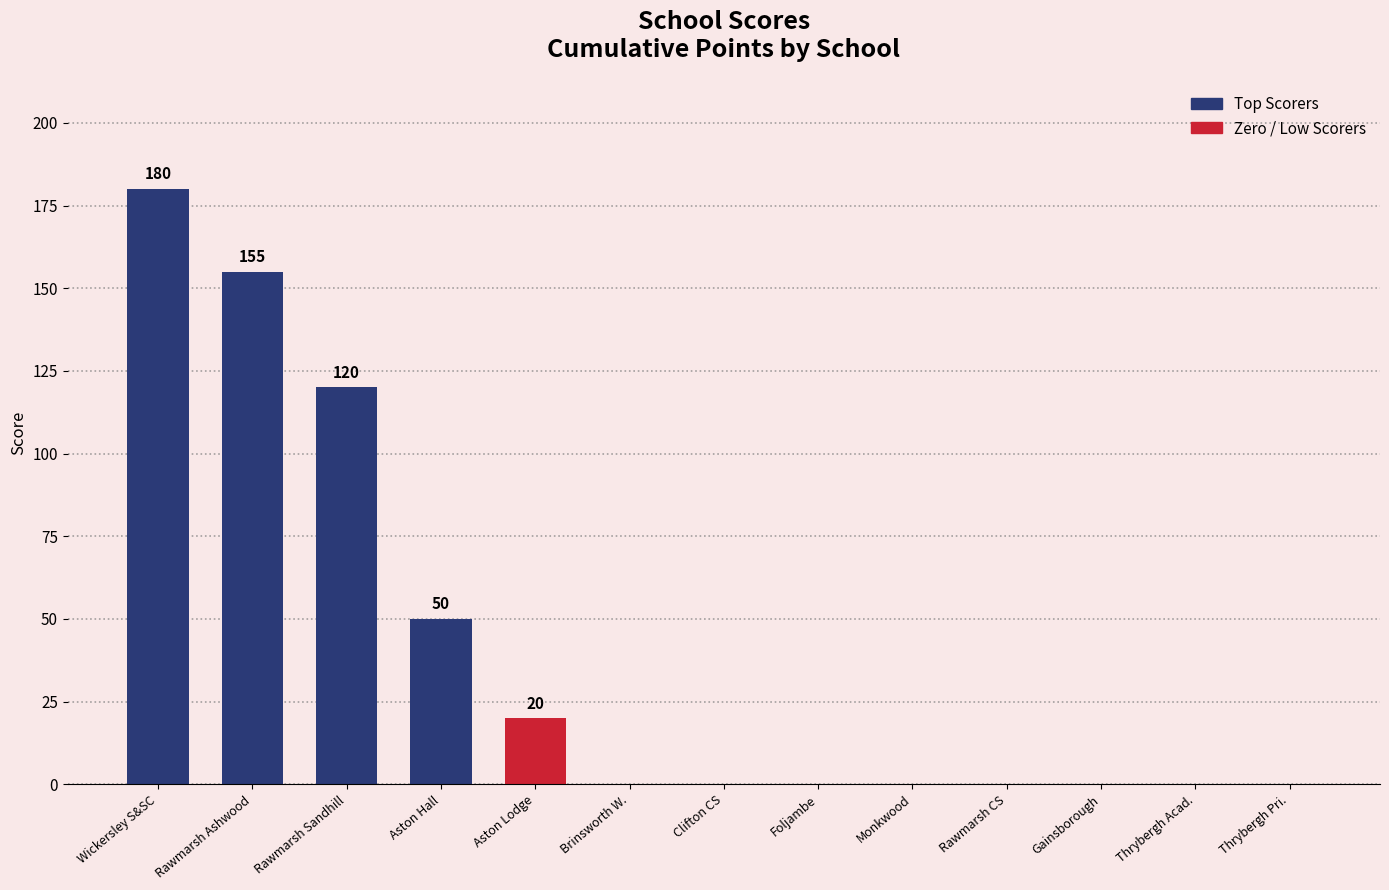

How many values are between 0 and 50?

10